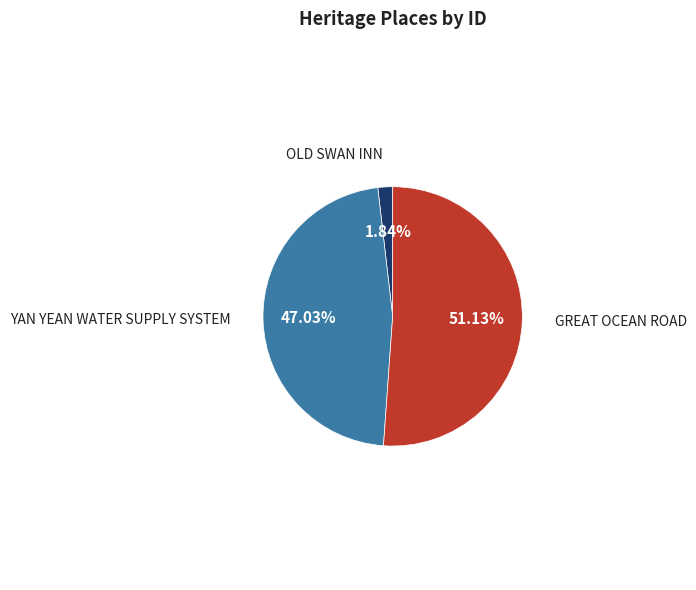

What is the majority slice?

GREAT OCEAN ROAD